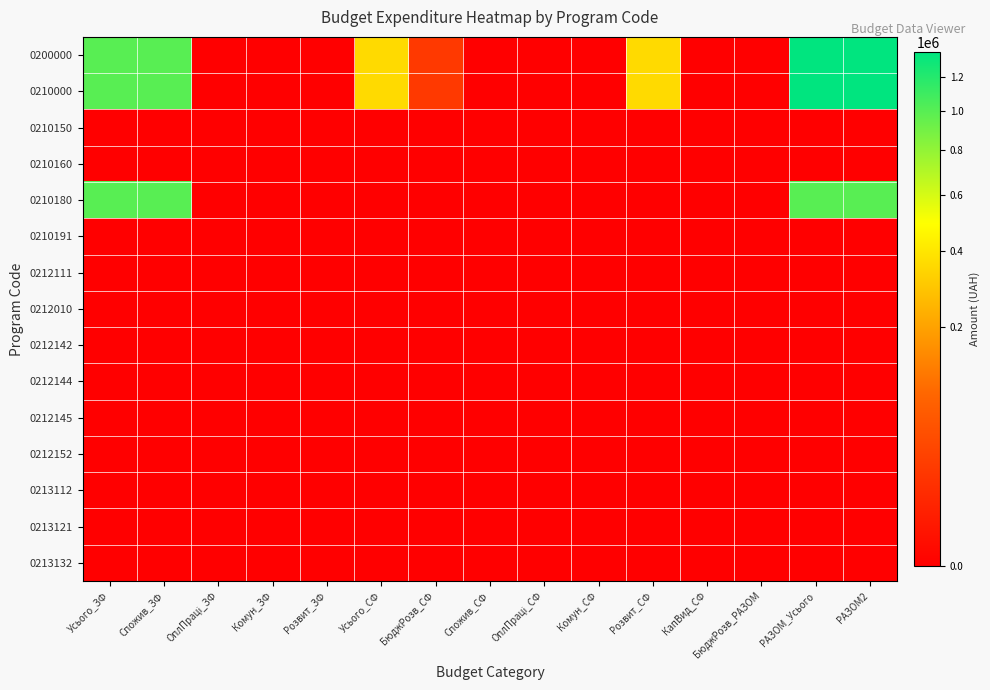

Which label corresponds to the smallest value in the chart?

ОплПраці_ЗФ